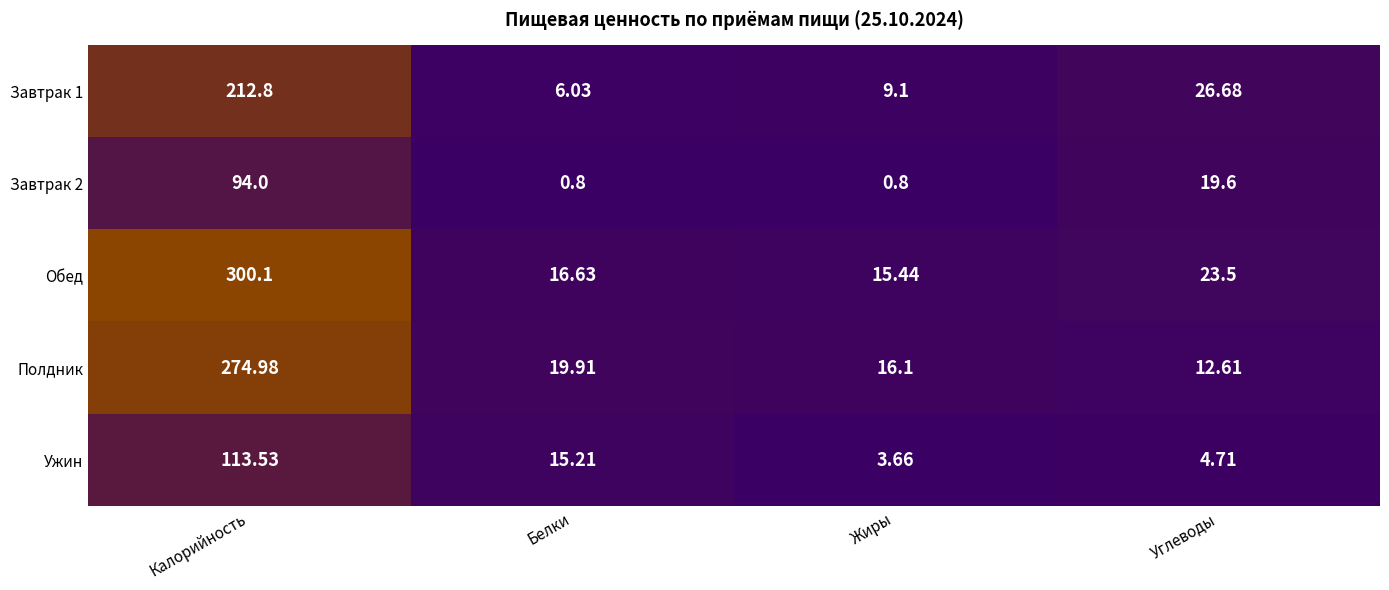

At how many categories does at least one series exceed 11?

4